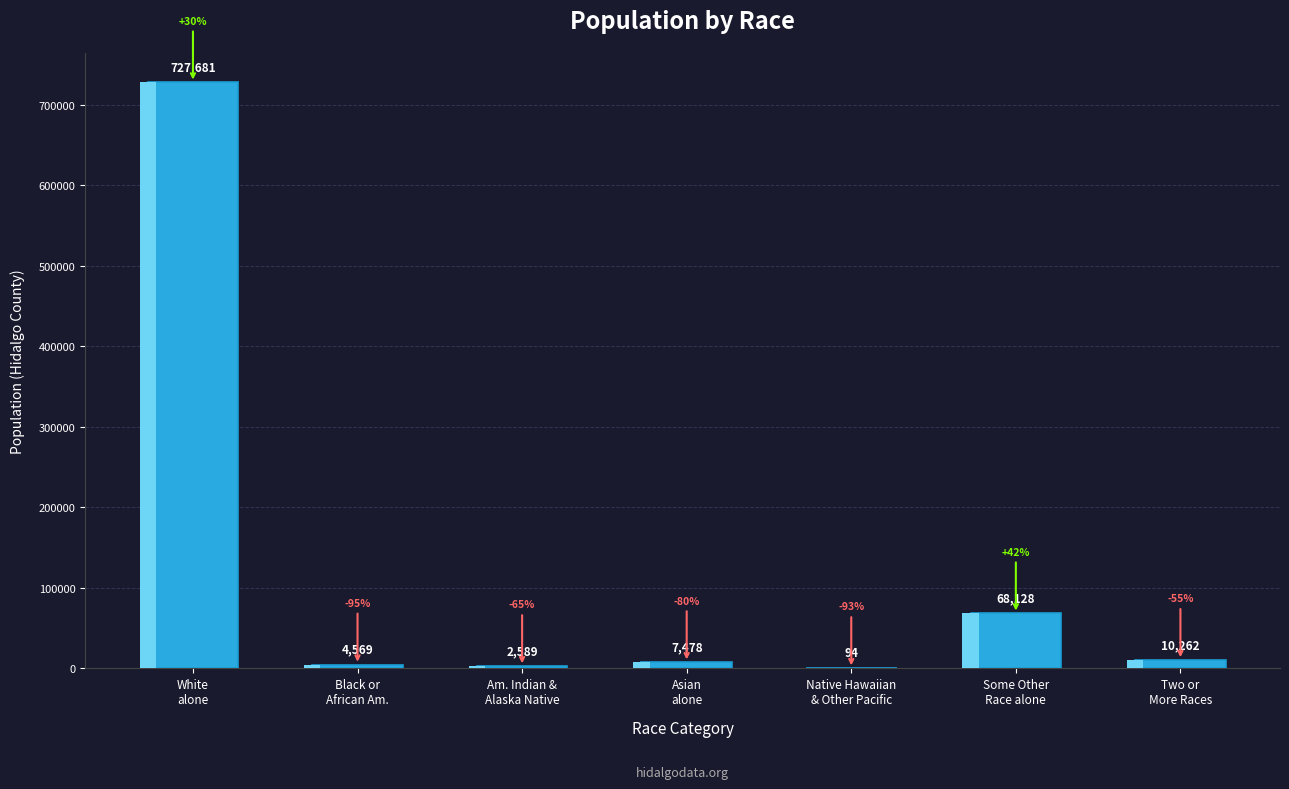

Are the bars horizontal?

No